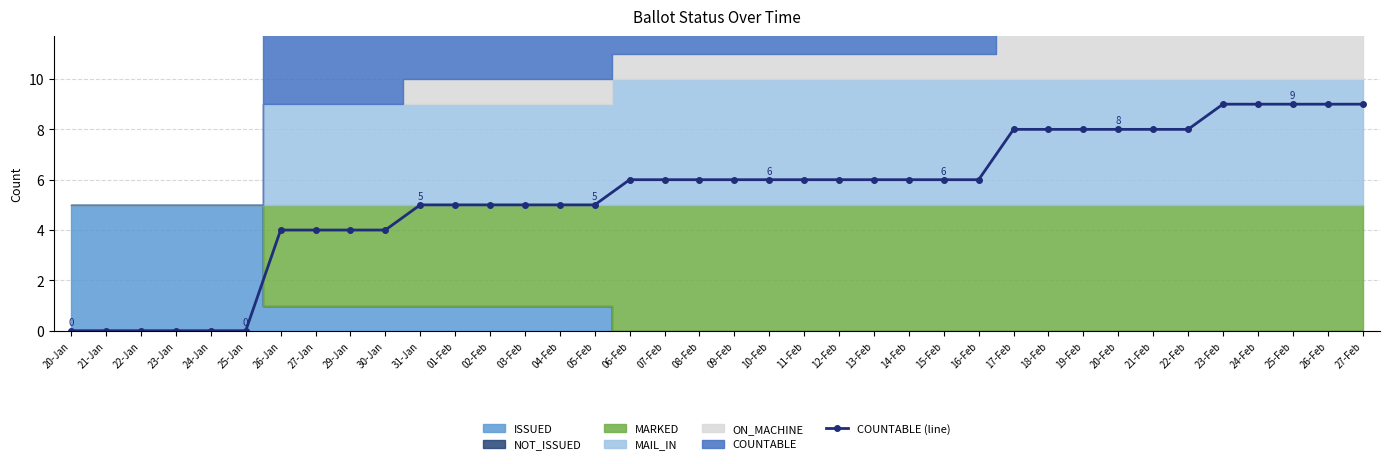

Reading right to left, extract all data points from this chart.

27-Feb=9	26-Feb=9	25-Feb=9	24-Feb=9	23-Feb=9	22-Feb=8	21-Feb=8	20-Feb=8	19-Feb=8	18-Feb=8	17-Feb=8	16-Feb=6	15-Feb=6	14-Feb=6	13-Feb=6	12-Feb=6	11-Feb=6	10-Feb=6	09-Feb=6	08-Feb=6	07-Feb=6	06-Feb=6	05-Feb=5	04-Feb=5	03-Feb=5	02-Feb=5	01-Feb=5	31-Jan=5	30-Jan=4	29-Jan=4	27-Jan=4	26-Jan=4	25-Jan=0	24-Jan=0	23-Jan=0	22-Jan=0	21-Jan=0	20-Jan=0